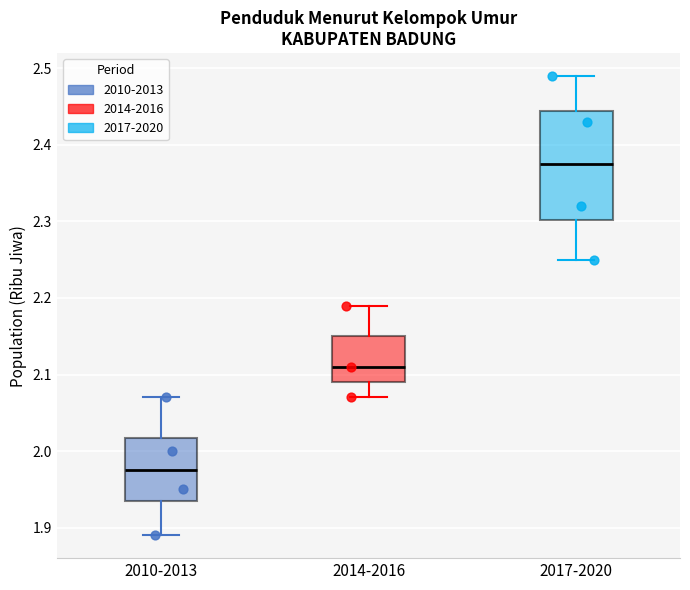

Reading left to right, transcribe this box plot: for each box, give where its median line is, the range the box spans, and where its two whiskers end, as read against the y-axis. The values are not printed on the chart, so give them approximately, as read against the axis.

2010-2013: median 1.98, box 1.94 to 2.02, whiskers 1.89 to 2.07
2014-2016: median 2.11, box 2.09 to 2.15, whiskers 2.07 to 2.19
2017-2020: median 2.38, box 2.30 to 2.45, whiskers 2.25 to 2.49